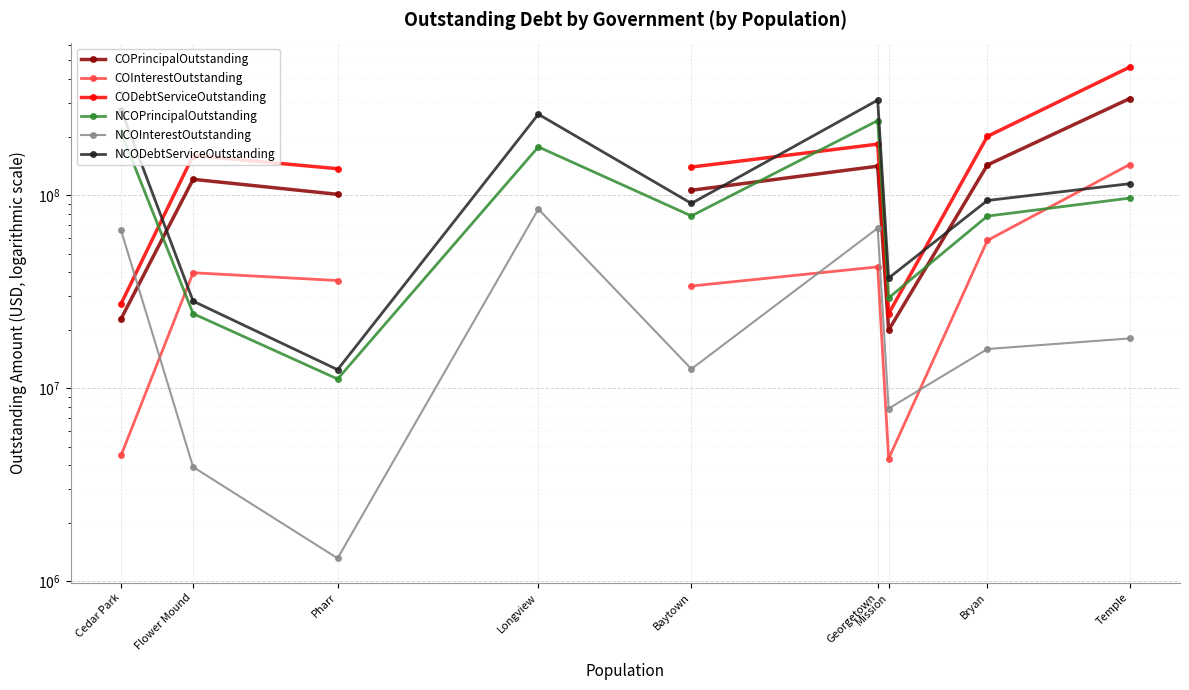

At which label is COPrincipalOutstanding closest to 168620000?

Bryan